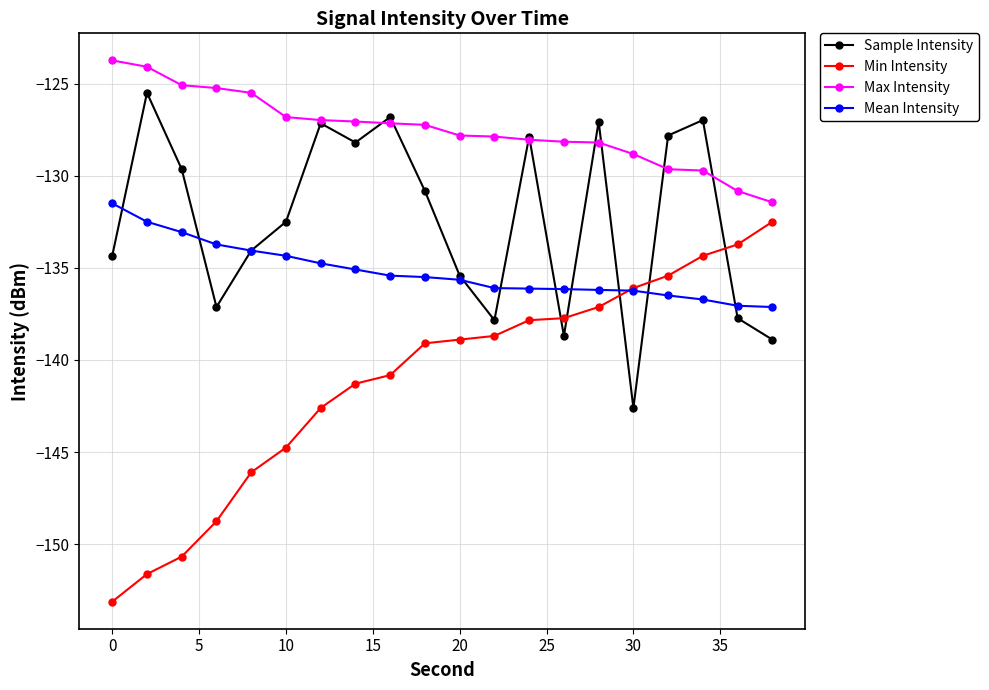

What is the value of the Min Intensity point at the 8th from the left?

-141.3